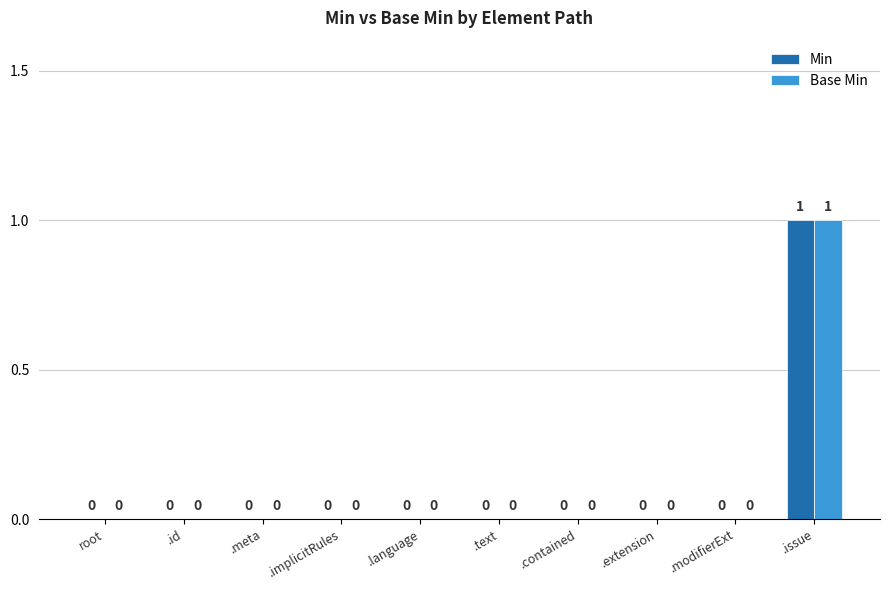

At which category is the sum across all series the highest?

.issue